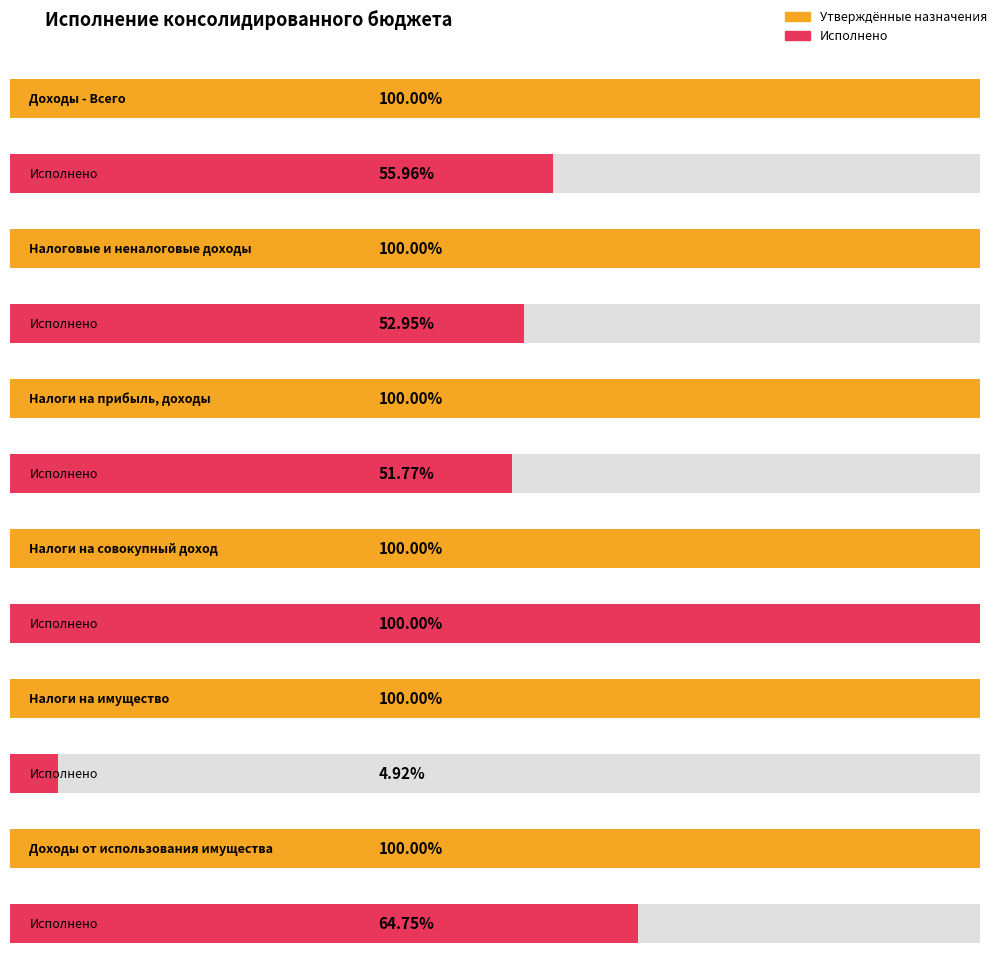

The value of Исполнено (консол. бюджет) at Налоговые и неналоговые доходы is 1343556.3. True or false?

False